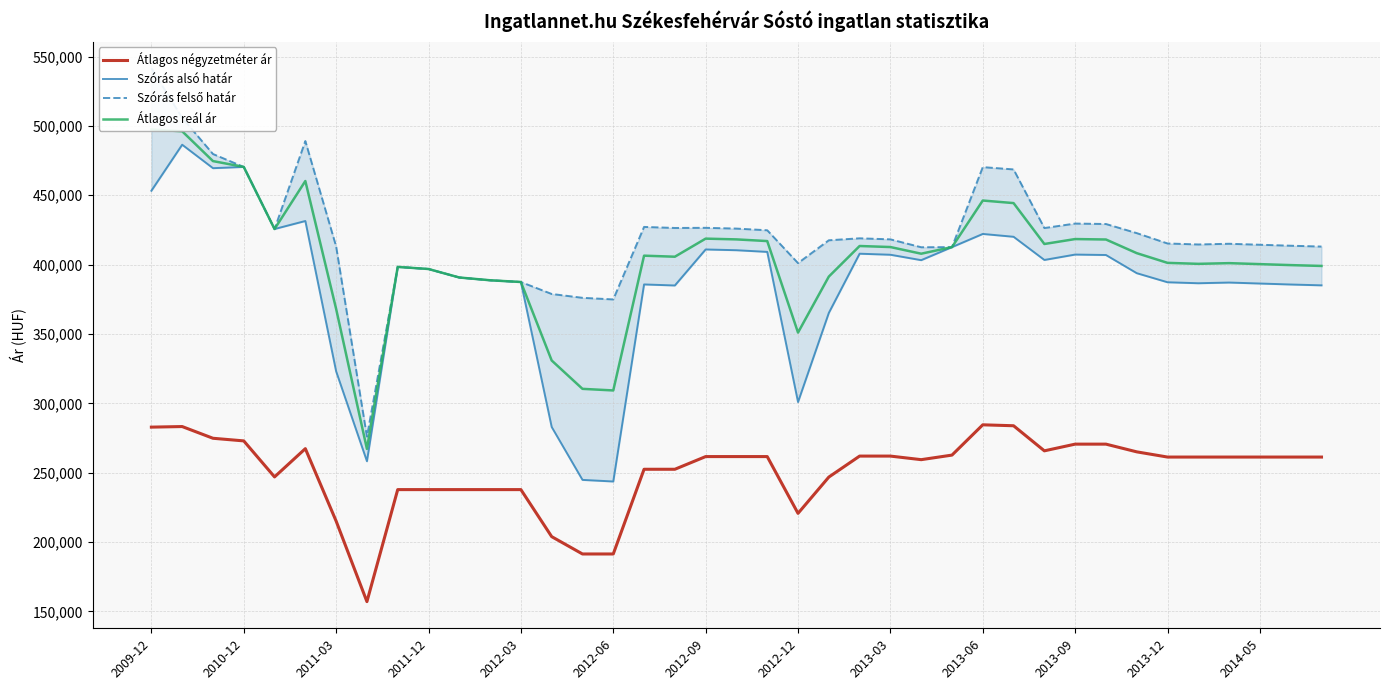

Reading left to right, list all the values displayed in this chart.

Átlagos négyzetméter ár: 282838	283257	274812	272917	246951	267327	215108	157057	237804	237804	237804	237804	237804	203902	191402	191402	252463	252463	261610	261610	261610	220684	246830	261966	261966	259388	262679	284503	283834	265752	270580	270580	265021	261266	261266	261266	261266	261266	261266
Szórás alsó határ: 453228	486414	469508	470402	425647	431429	323015	258249	398351	396819	390701	388703	387452	282941	244812	243656	385699	384946	410918	410367	409160	300910	365161	407854	407104	403196	412597	422100	420053	403345	407234	406915	393815	387269	386561	387067	386358	385653	385050
Szórás felső határ: 541536	505802	479714	470402	425647	489061	413079	276035	398351	396819	390701	388703	387452	378829	376056	374900	427161	426408	426510	425959	424752	401072	417531	418948	418198	412504	412597	470268	468611	426353	429580	429261	422689	415223	414515	415021	414312	413607	413004
Átlagos reál ár: 497382	496108	474611	470402	425647	460245	368047	267142	398351	396819	390701	388703	387452	330885	310434	309278	406430	405677	418714	418163	416956	350991	391346	413401	412651	407850	412597	446184	444332	414849	418407	418088	408252	401246	400538	401044	400335	399630	399027